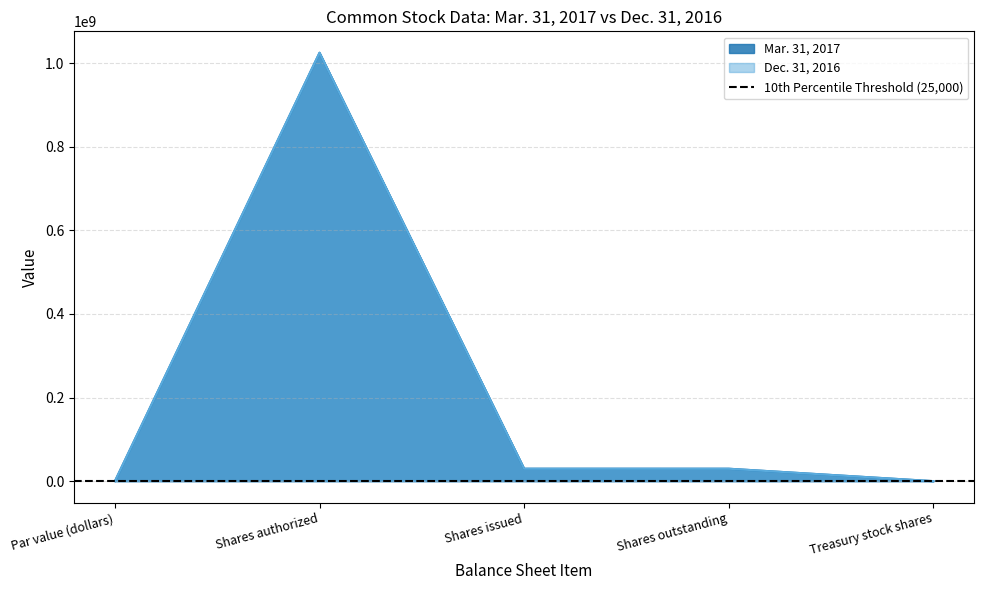

Between Par value (dollars) and Shares outstanding, which series saw the biggest shift?

Mar. 31, 2017